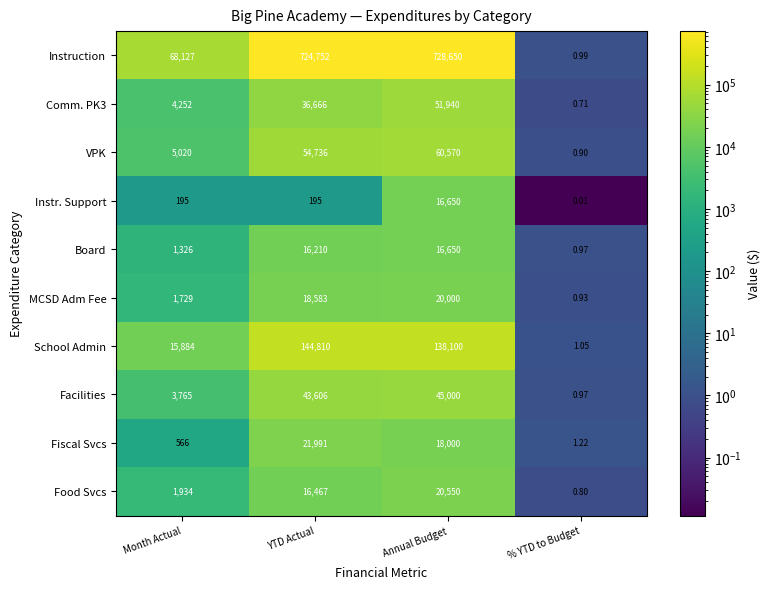

Which series has the widest spread of values?

Instruction